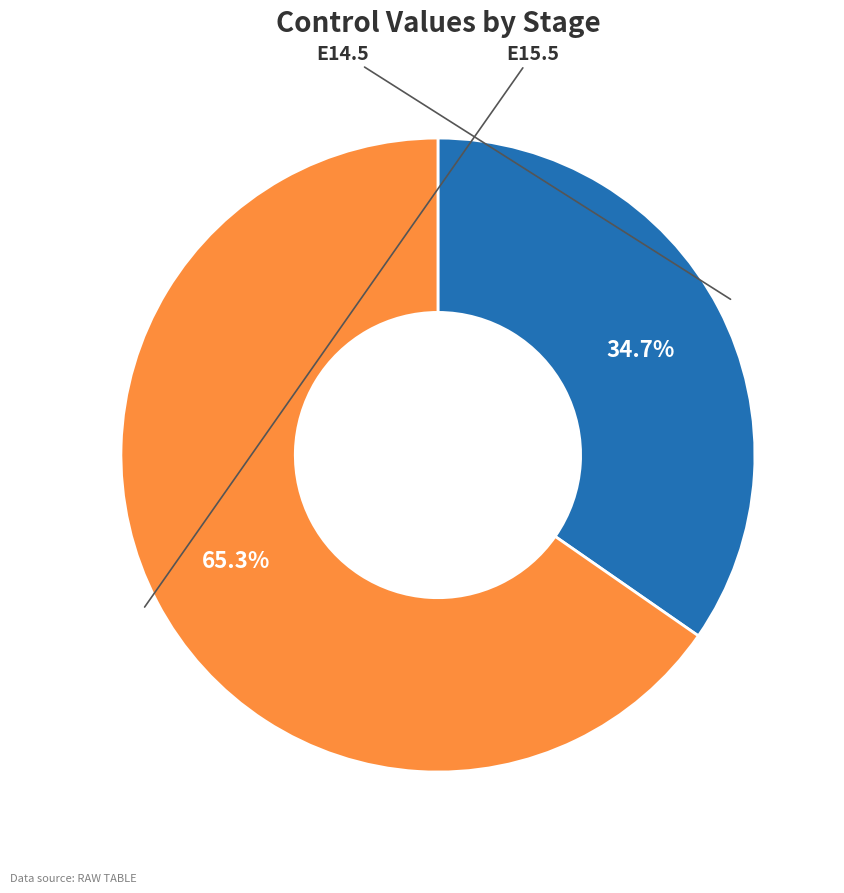

Is there a majority slice in this chart?

Yes